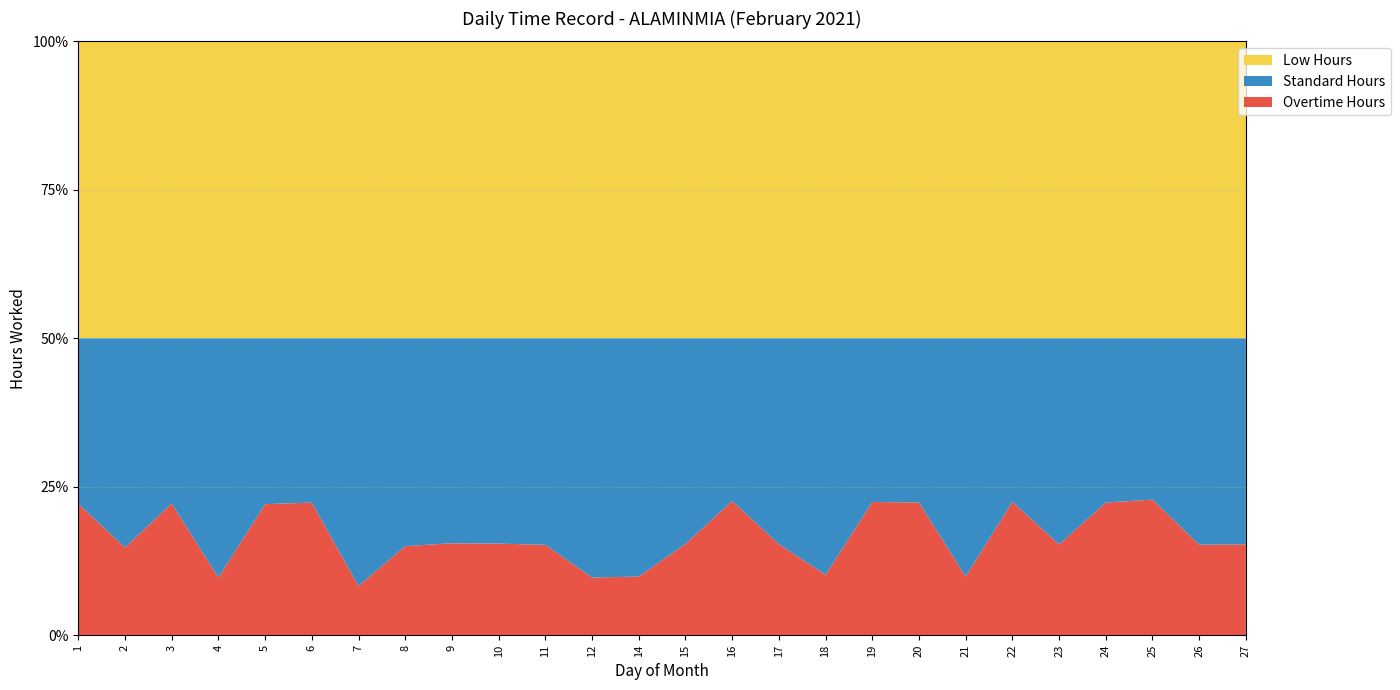

Reading left to right, transcribe all the data shown in this chart.

Low Hours: 1=14.4	2=11.3	3=14.4	4=9.9	5=14.3	6=14.5	7=9.6	8=11.4	9=11.6	10=11.6	11=11.5	12=9.9	14=10.0	15=11.6	16=14.6	17=11.5	18=10.0	19=14.5	20=14.5	21=10.0	22=14.5	23=11.5	24=14.5	25=14.7	26=11.5	27=11.5
Standard Hours: 1=8.0	2=8.0	3=8.0	4=8.0	5=8.0	6=8.0	7=8.0	8=8.0	9=8.0	10=8.0	11=8.0	12=8.0	14=8.0	15=8.0	16=8.0	17=8.0	18=8.0	19=8.0	20=8.0	21=8.0	22=8.0	23=8.0	24=8.0	25=8.0	26=8.0	27=8.0
Overtime Hours: 1=6.4	2=3.4	3=6.4	4=1.9	5=6.3	6=6.5	7=1.6	8=3.4	9=3.6	10=3.6	11=3.5	12=1.9	14=2.0	15=3.5	16=6.6	17=3.5	18=2.0	19=6.5	20=6.5	21=2.0	22=6.5	23=3.5	24=6.5	25=6.7	26=3.5	27=3.5